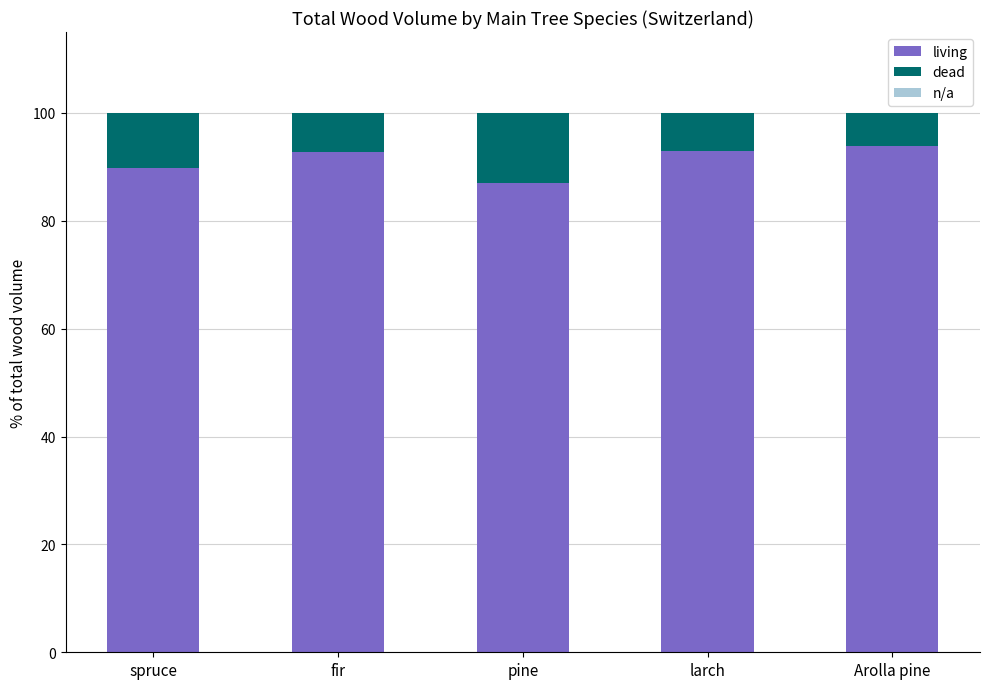

What is the sum of the living values at larch and spruce?

182.7